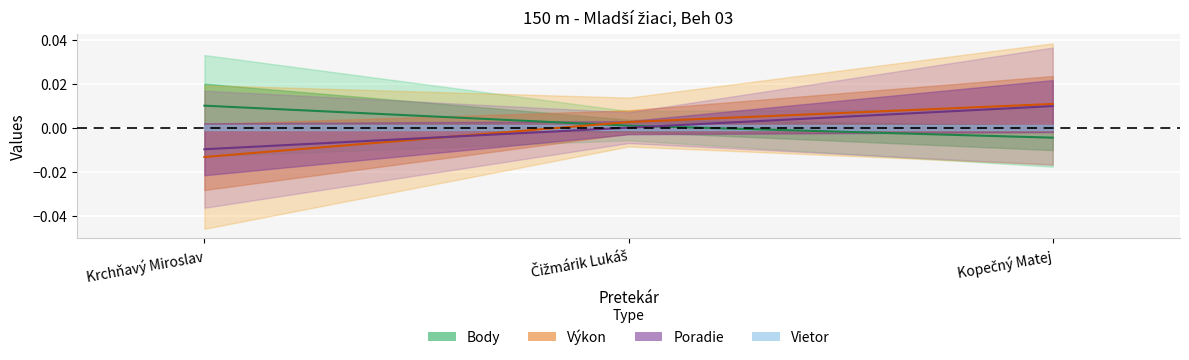

Is it true that Body equals -0.0 at Kopečný Matej?

True